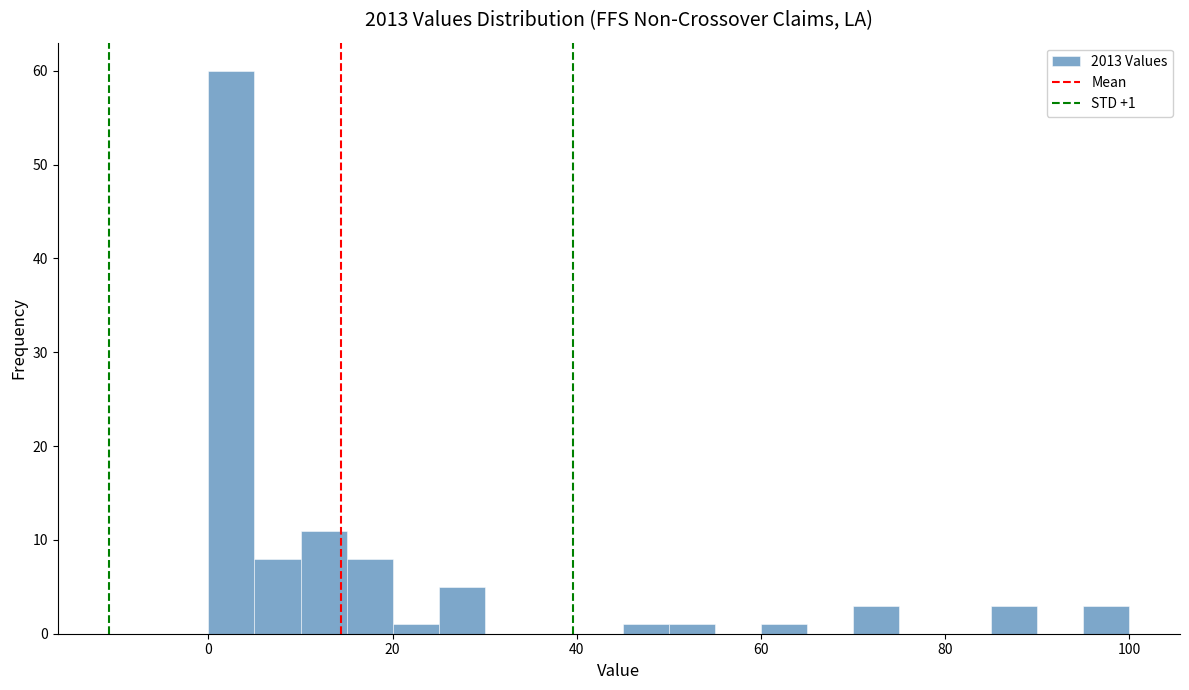

Around what value on the x-axis is the tallest bar? Give the approximate position of its centre, as read against the axis.

2